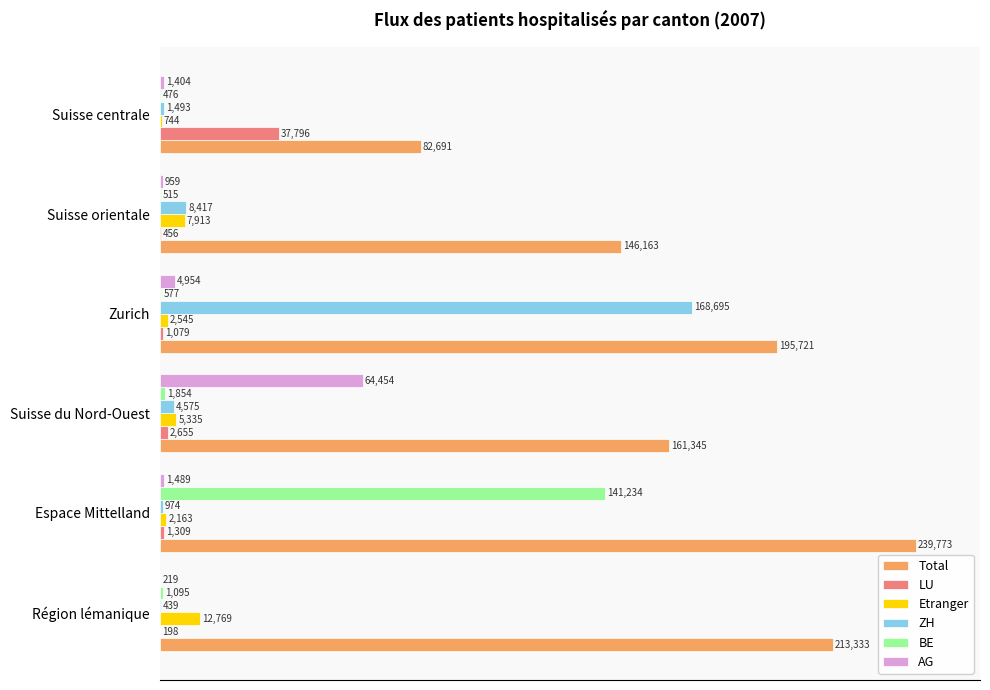

Which series has the widest spread of values?

ZH